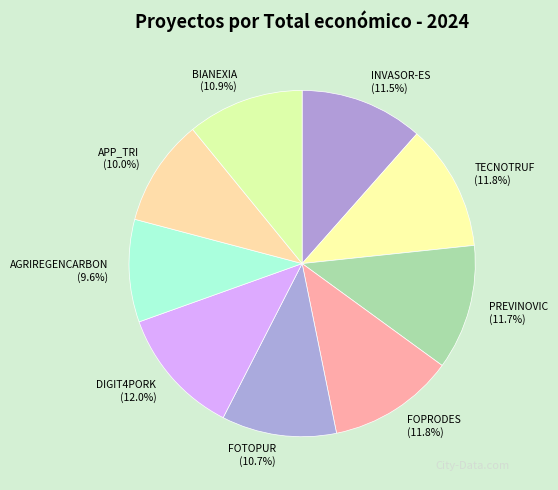

Is TECNOTRUF the majority of the pie?

No